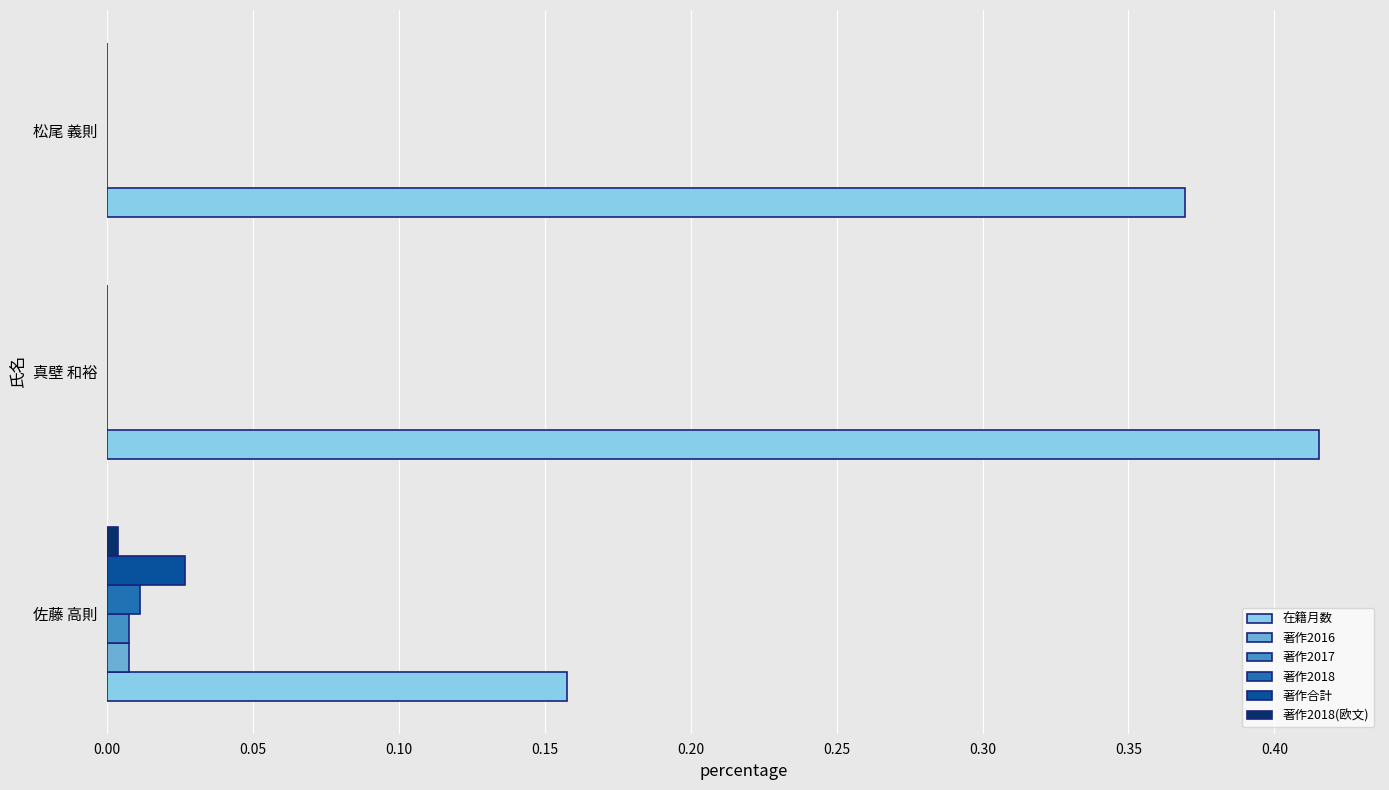

Which series has the largest total across all categories?

在籍月数